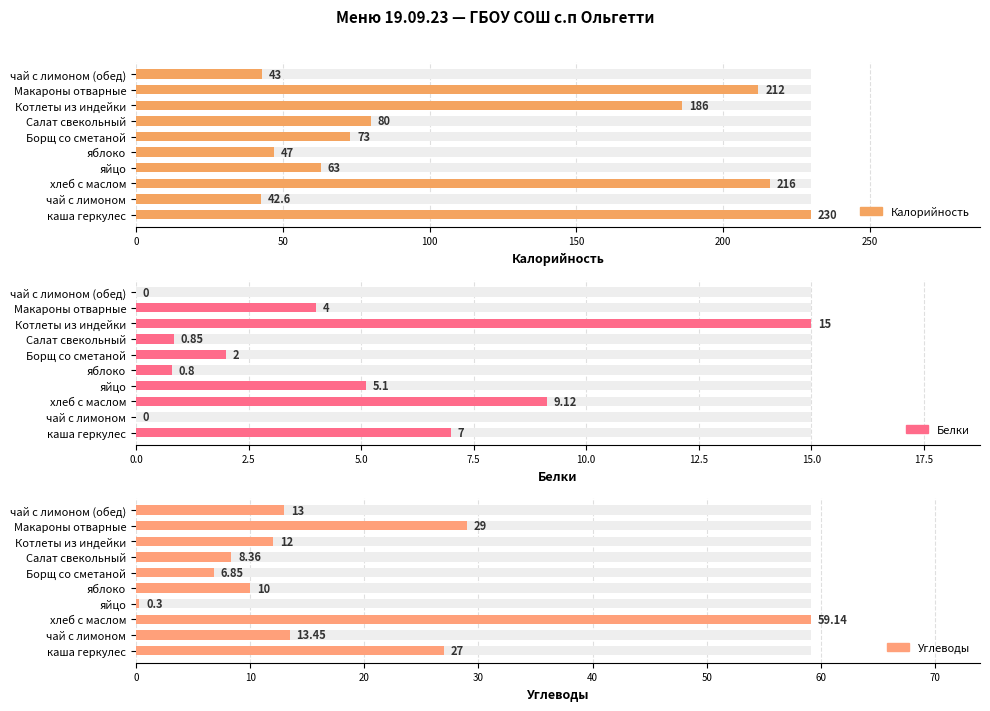

What is the difference between the highest and lowest values at 50?

42.6